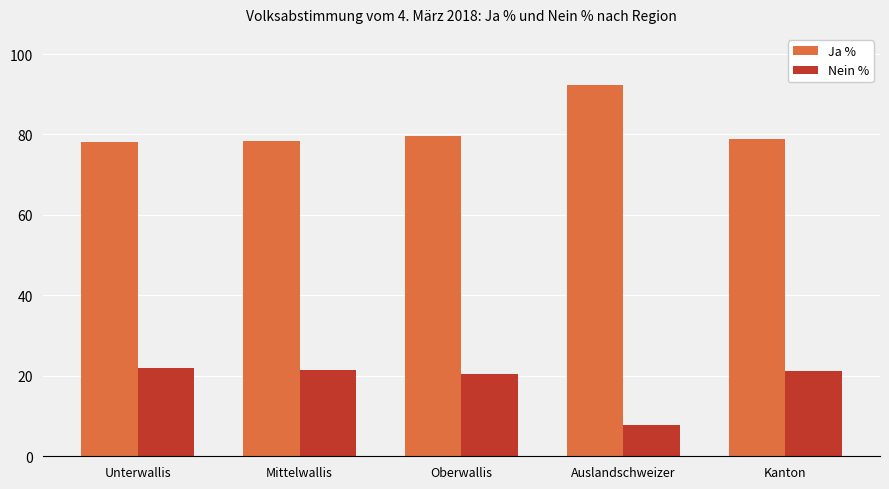

What is the label of the 5th bar from the left?

Kanton